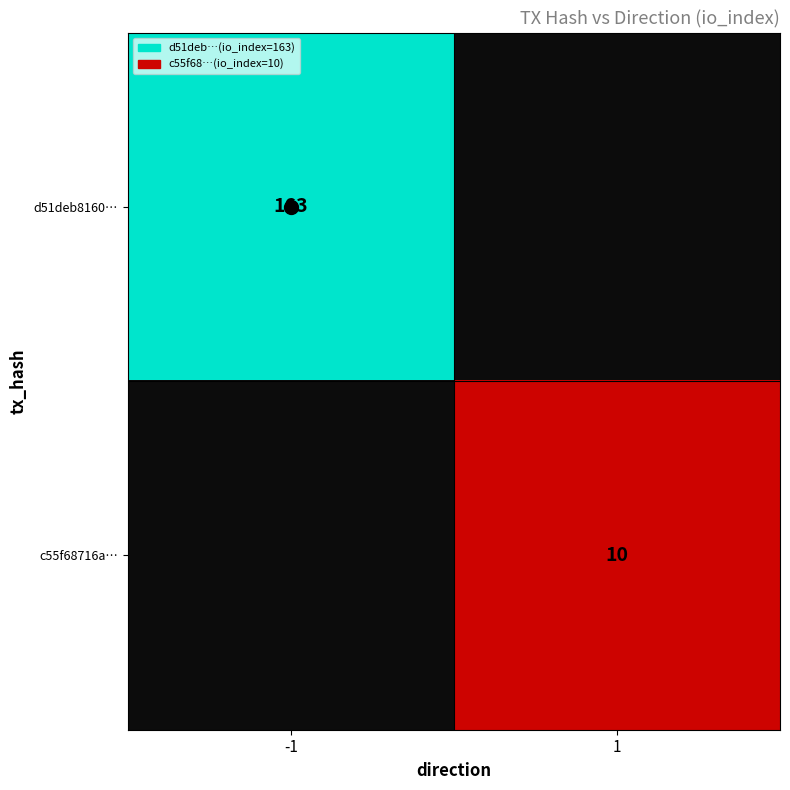

At how many categories does at least one series exceed 11?

1